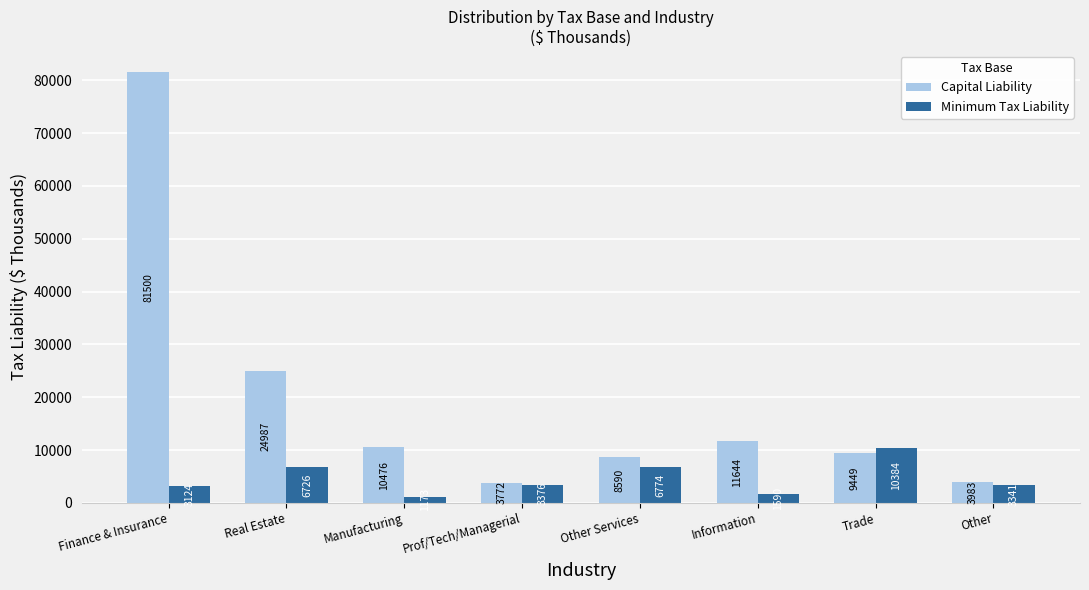

Which series has the widest spread of values?

Capital Liability